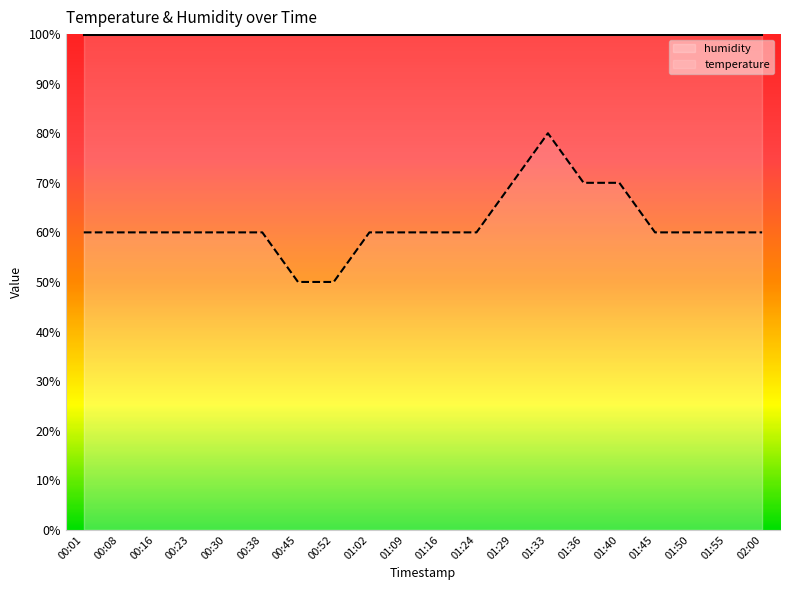

Where does the temperature series first go above 60?

01:29